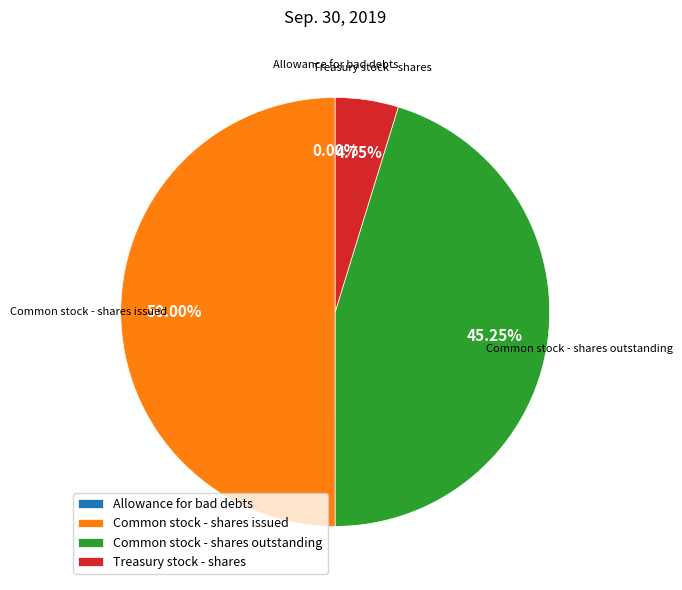

True or false: Common stock - shares outstanding accounts for 34% of the total.

False